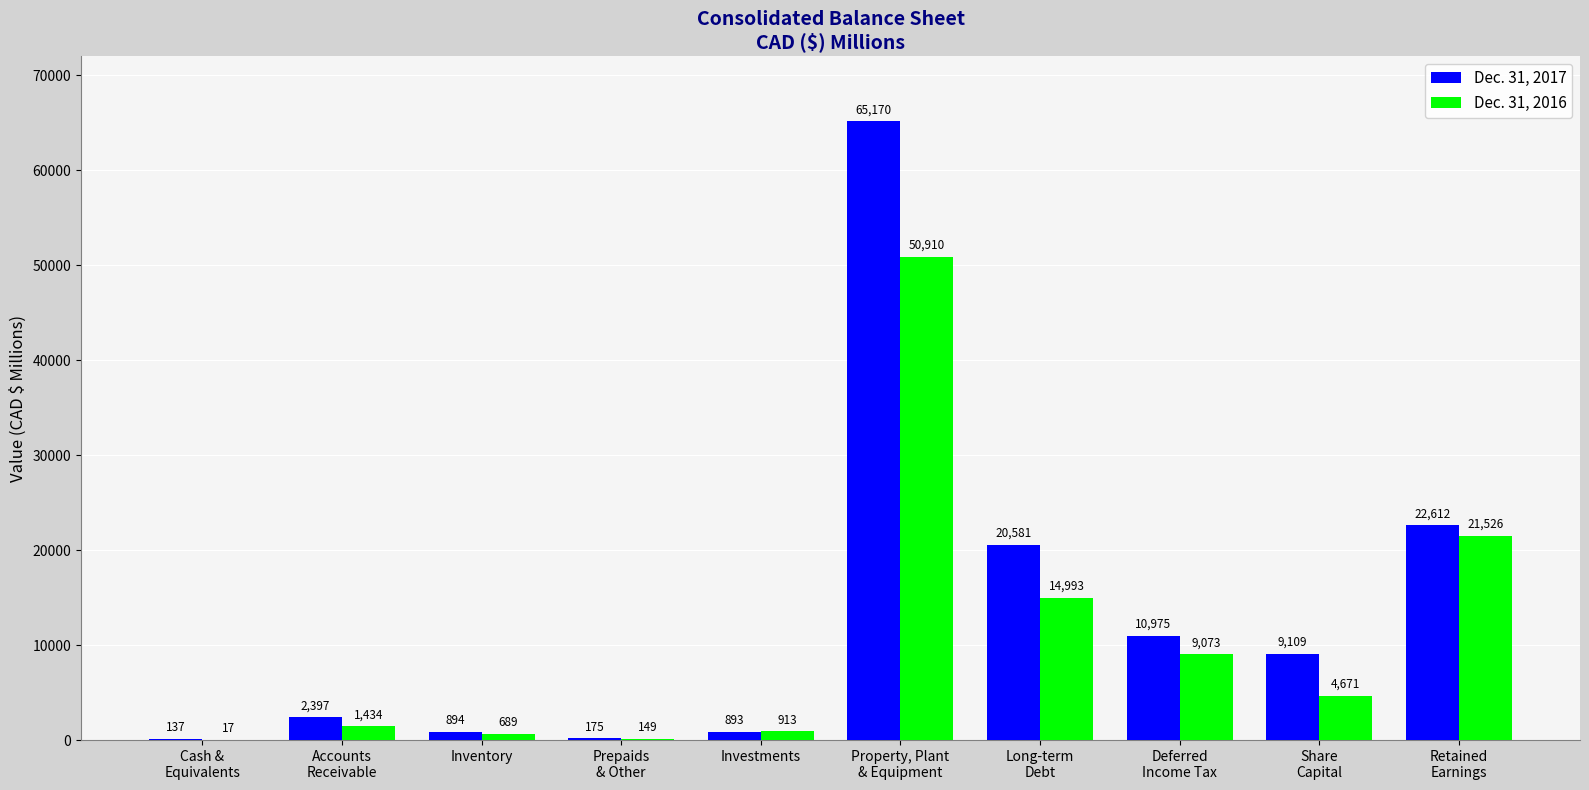

What is the total value across all series at Inventory?

1583